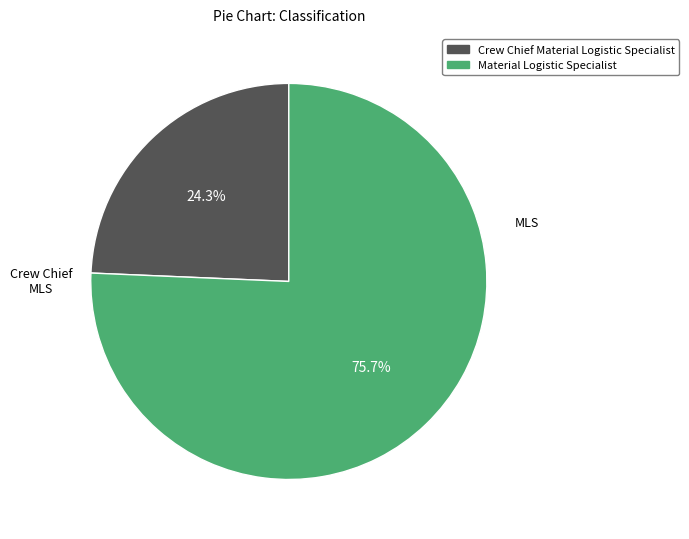

The Material Logistic Specialist slice represents 69% of the pie. True or false?

False